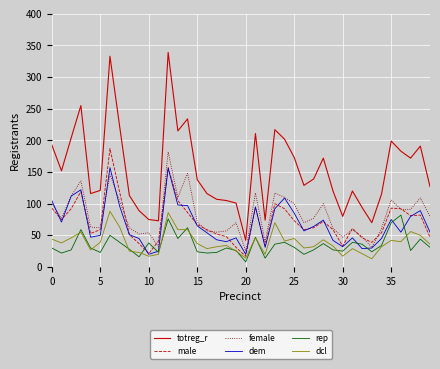

How many lines are shown in the chart?

6